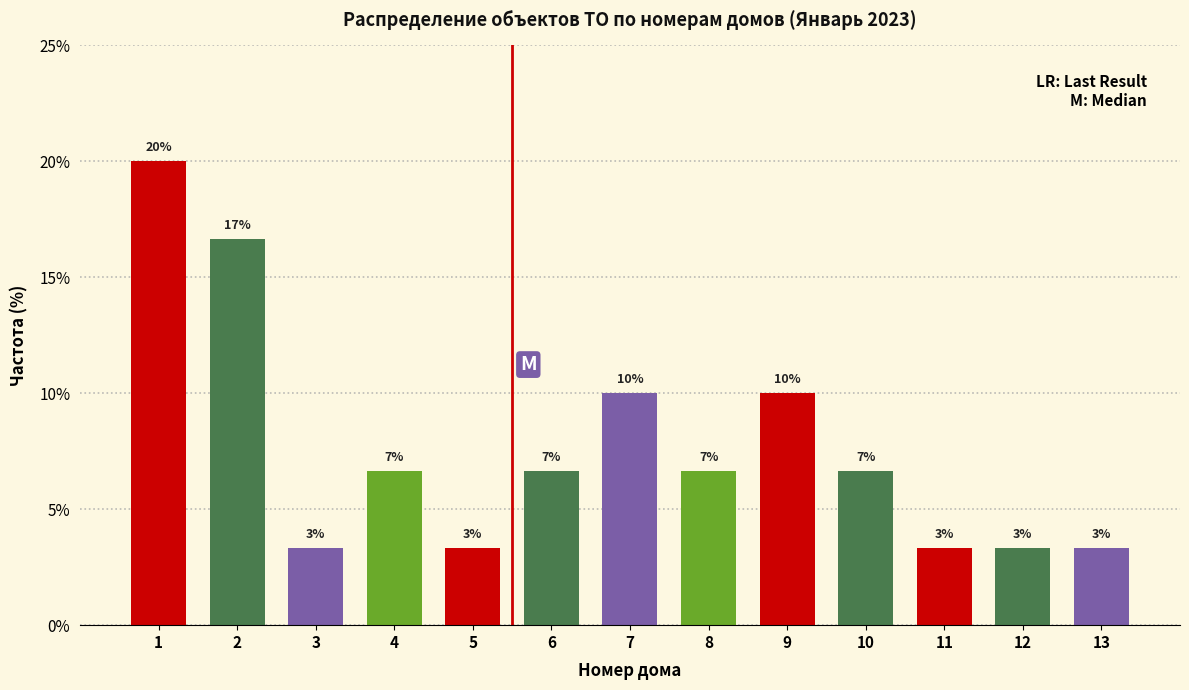

How many bars are there in total?

13